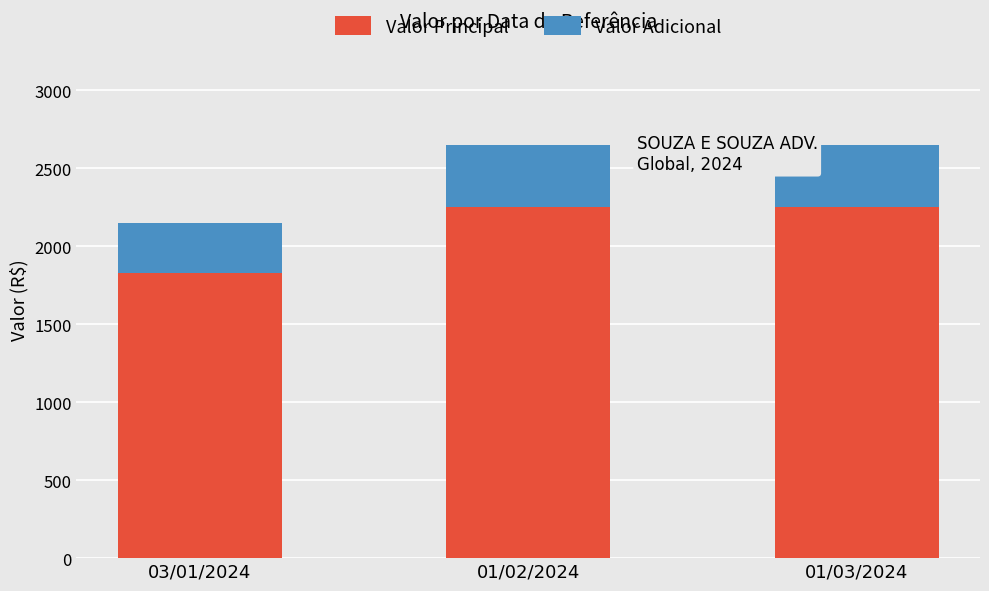

What is the highest value of the Valor Principal series?

2252.5